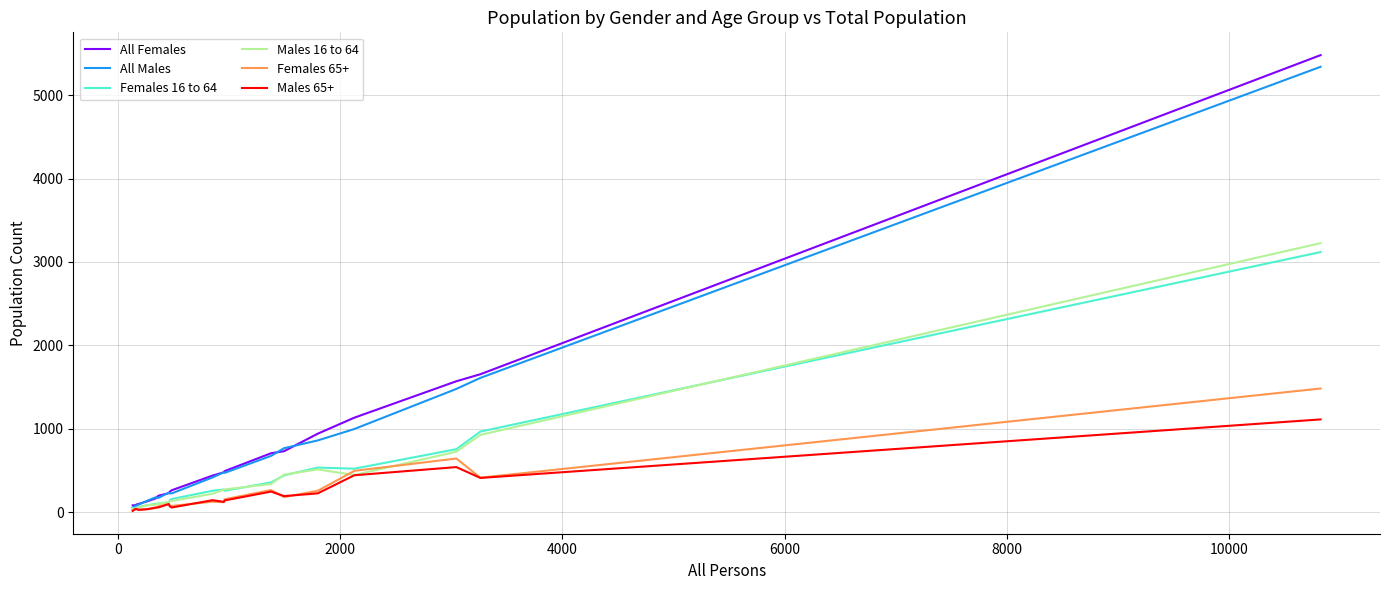

Which series has the widest spread of values?

All Females